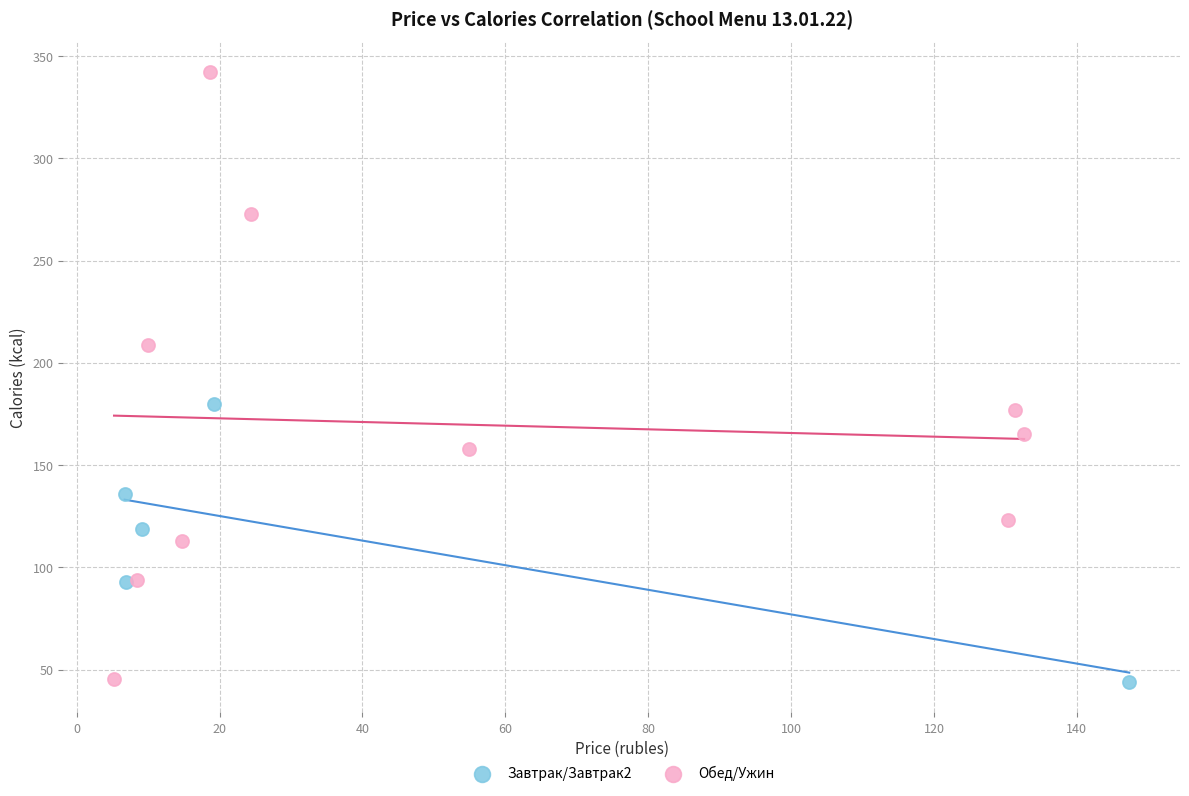

What are all the series names shown in the legend?

Завтрак/Завтрак2, Обед/Ужин